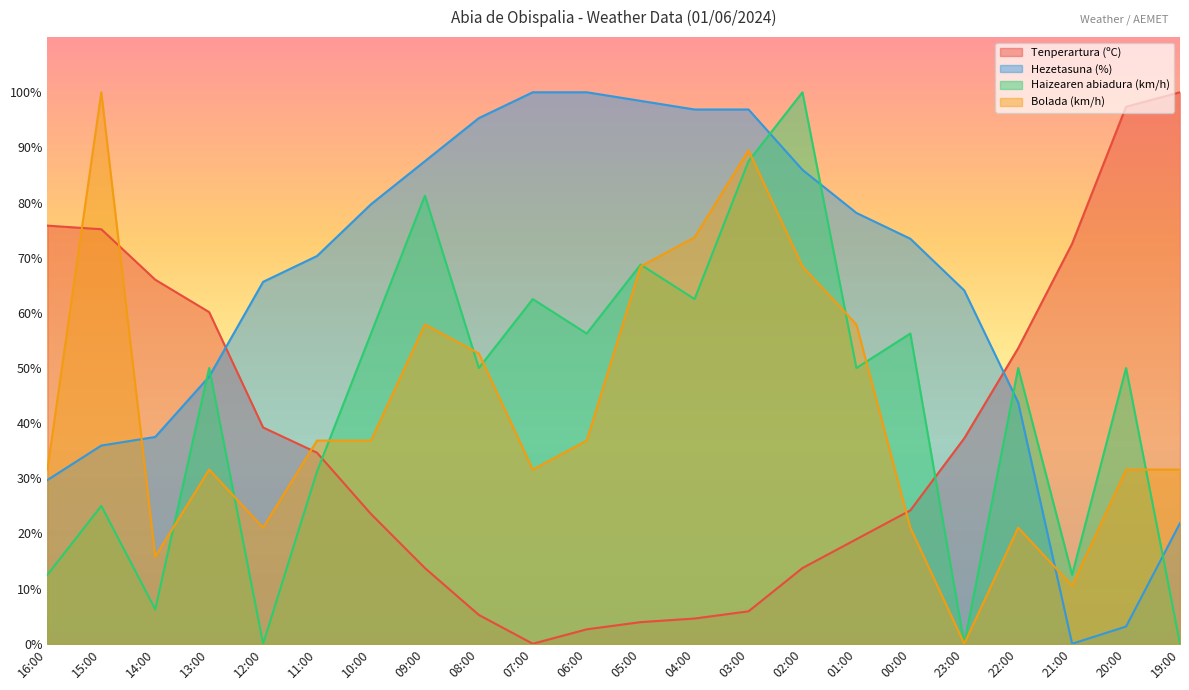

Which series ends up on top after the final intersection of Hezetasuna (%) and Bolada (km/h)?

Bolada (km/h)